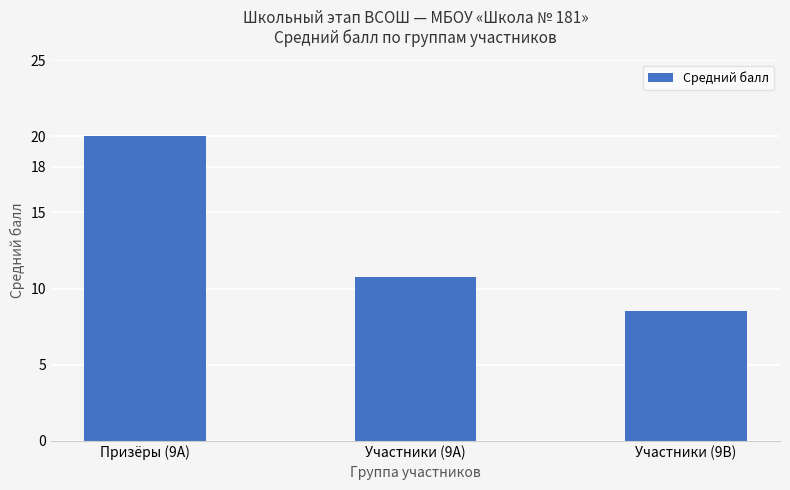

Which category has the highest value across all series?

Призёры (9А)